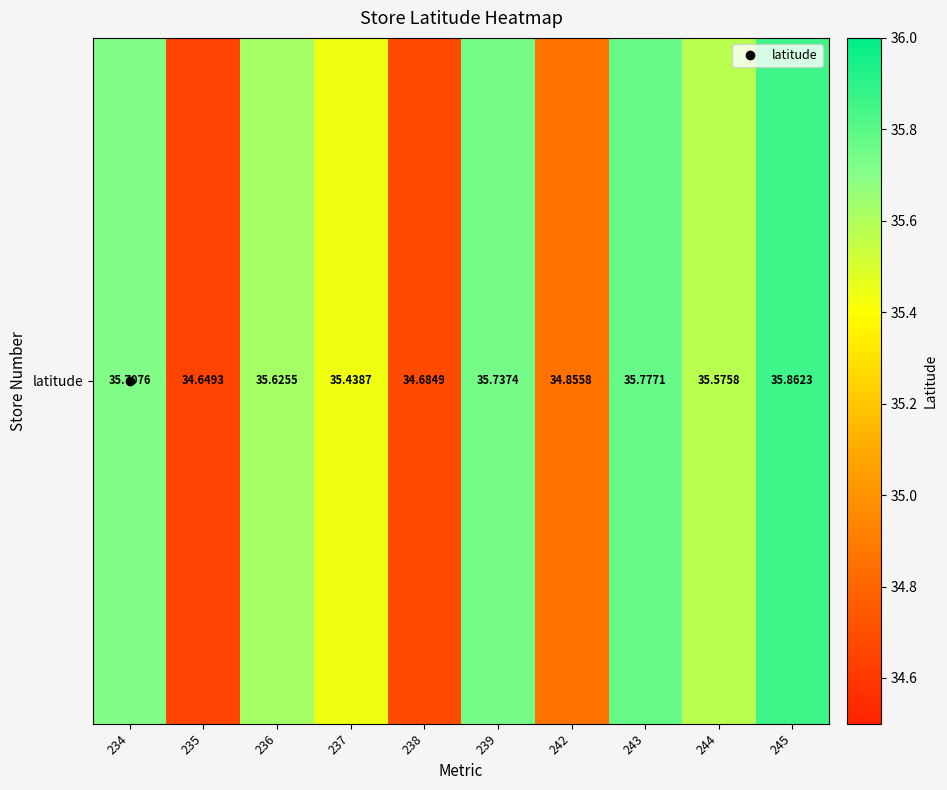

What is the ratio of the value at 243 to the value at 242?

1.0